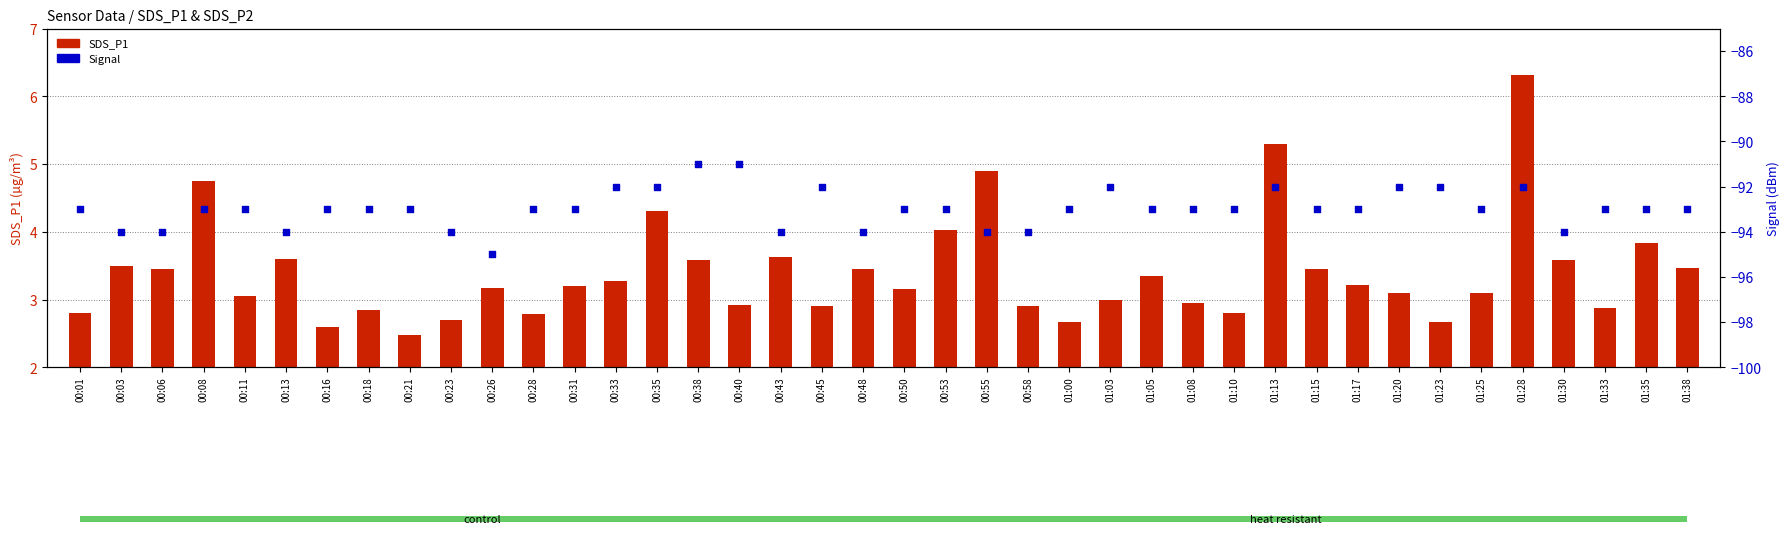

Which series reaches the minimum Y coordinate?

Signal